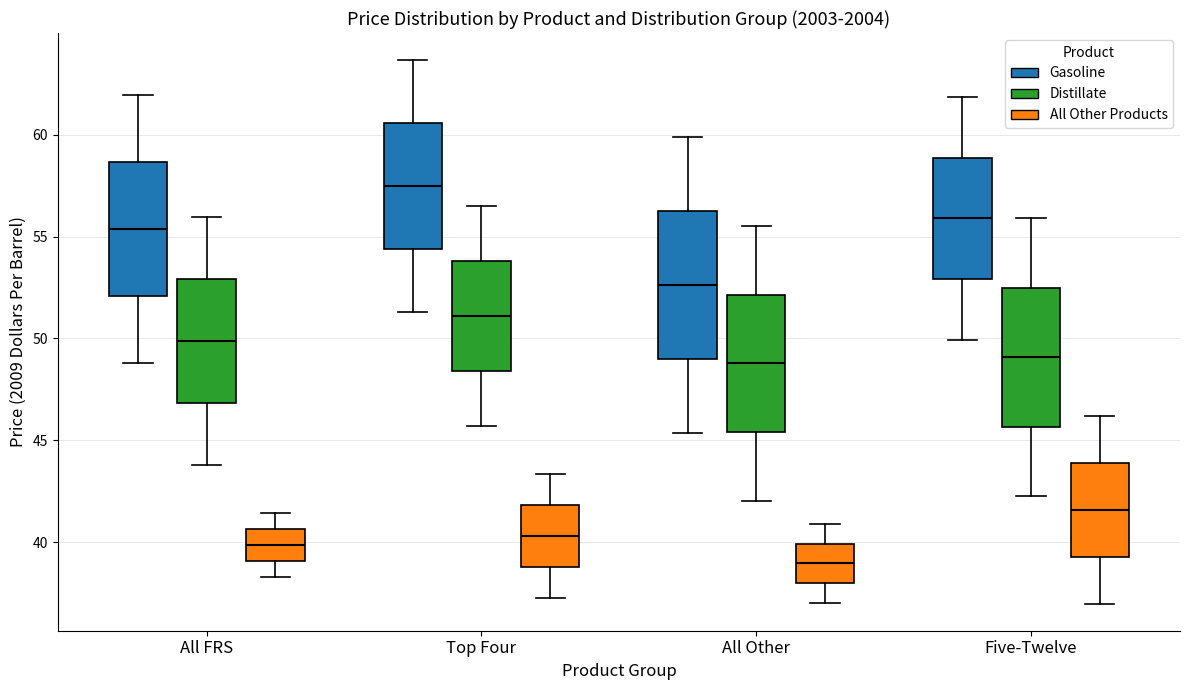

Reading left to right, transcribe this box plot: for each box, give where its median line is, the range the box spans, and where its two whiskers end, as read against the y-axis. The values are not printed on the chart, so give them approximately, as read against the axis.

All FRS (Gasoline): median 55.5, box 52.0 to 58.5, whiskers 49.0 to 62.0
All FRS (Distillate): median 50.0, box 47.0 to 53.0, whiskers 44.0 to 56.0
All FRS (All Other Products): median 40.0, box 39.0 to 40.5, whiskers 38.5 to 41.5
Top Four (Gasoline): median 57.5, box 54.5 to 60.5, whiskers 51.5 to 63.5
Top Four (Distillate): median 51.0, box 48.5 to 54.0, whiskers 45.5 to 56.5
Top Four (All Other Products): median 40.5, box 39.0 to 42.0, whiskers 37.5 to 43.5
All Other (Gasoline): median 52.5, box 49.0 to 56.0, whiskers 45.5 to 60.0
All Other (Distillate): median 49.0, box 45.5 to 52.0, whiskers 42.0 to 55.5
All Other (All Other Products): median 39.0, box 38.0 to 40.0, whiskers 37.0 to 41.0
Five-Twelve (Gasoline): median 56.0, box 53.0 to 59.0, whiskers 50.0 to 62.0
Five-Twelve (Distillate): median 49.0, box 45.5 to 52.5, whiskers 42.5 to 56.0
Five-Twelve (All Other Products): median 41.5, box 39.5 to 44.0, whiskers 37.0 to 46.0